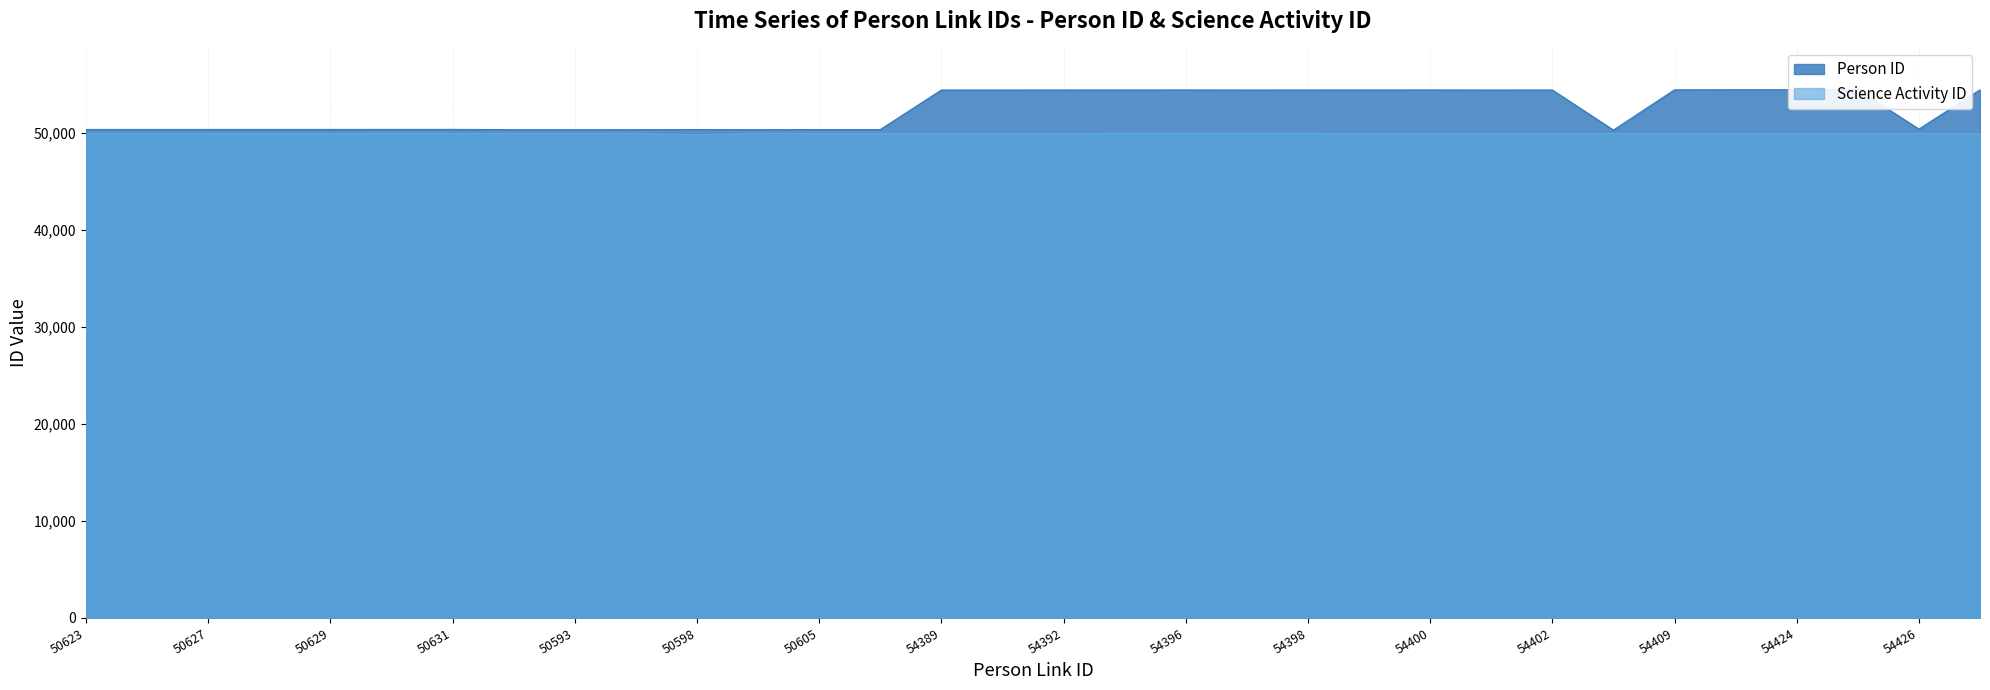

What is the minimum value for Science Activity ID?

49781